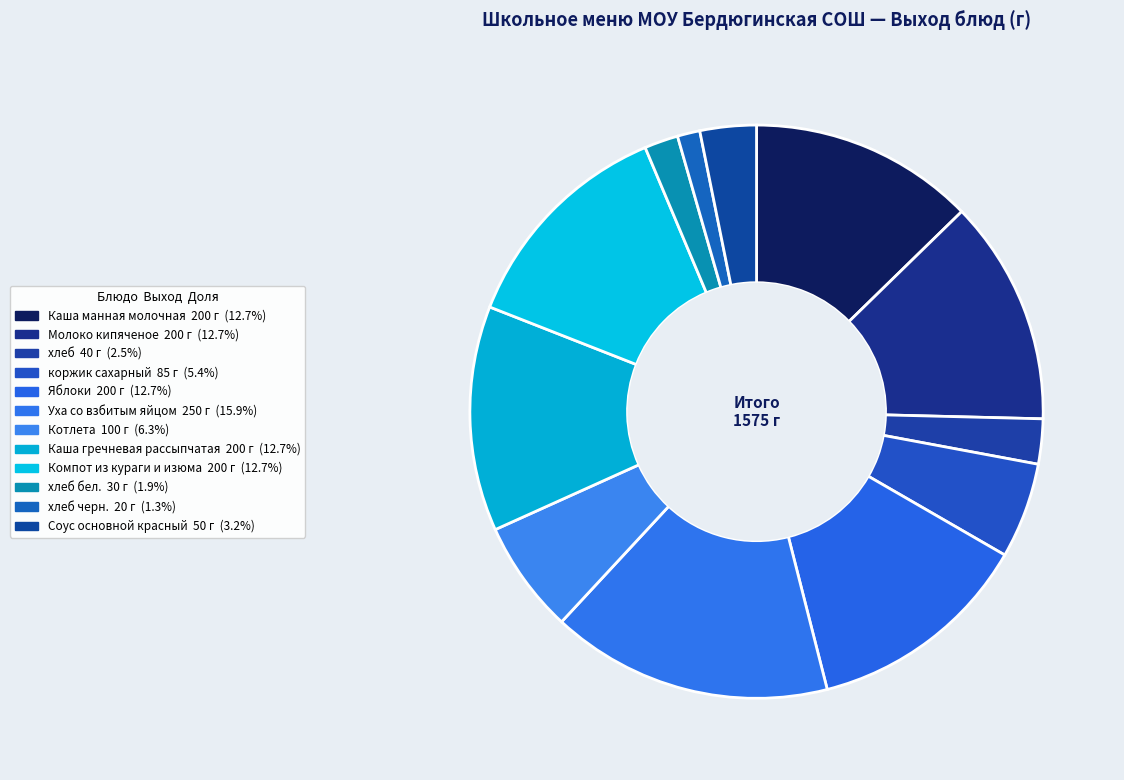

Count the number of slices in the pie.

12